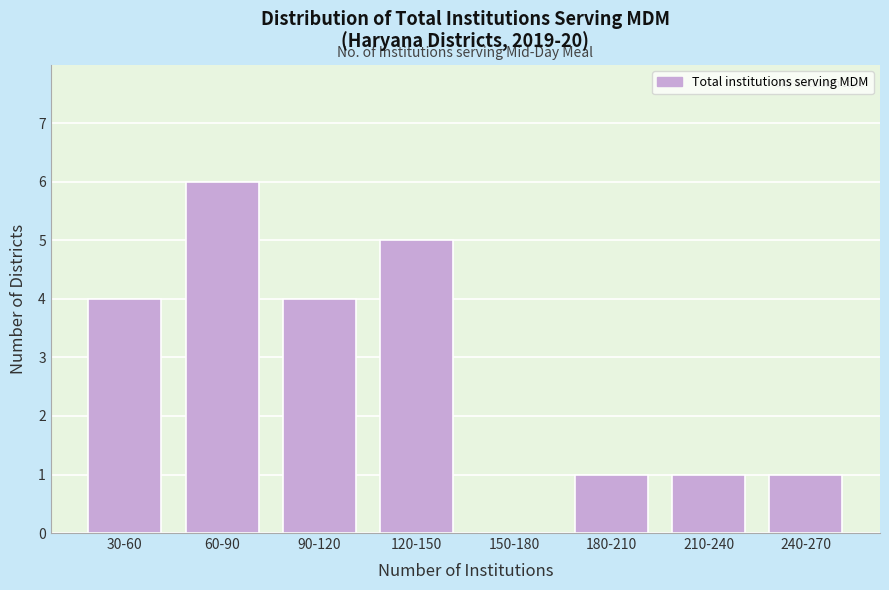

Reading left to right, transcribe all the data shown in this chart.

30-60=4	60-90=6	90-120=4	120-150=5	150-180=0	180-210=1	210-240=1	240-270=1